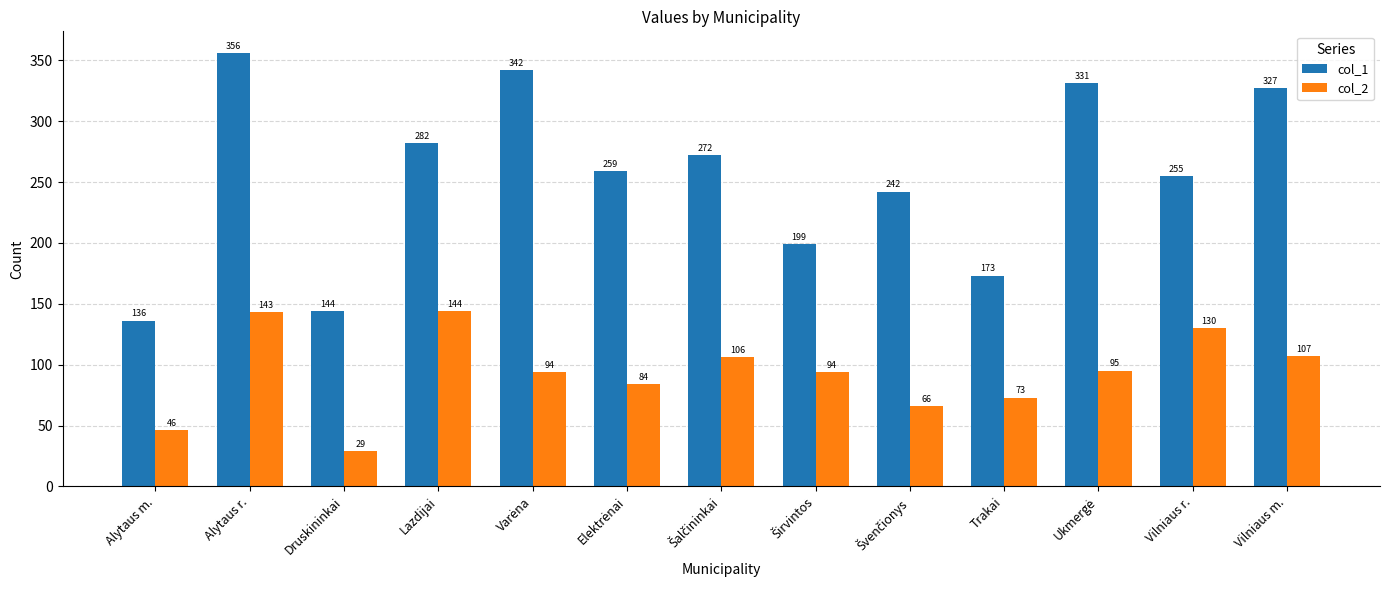

Does the chart contain stacked bars?

No